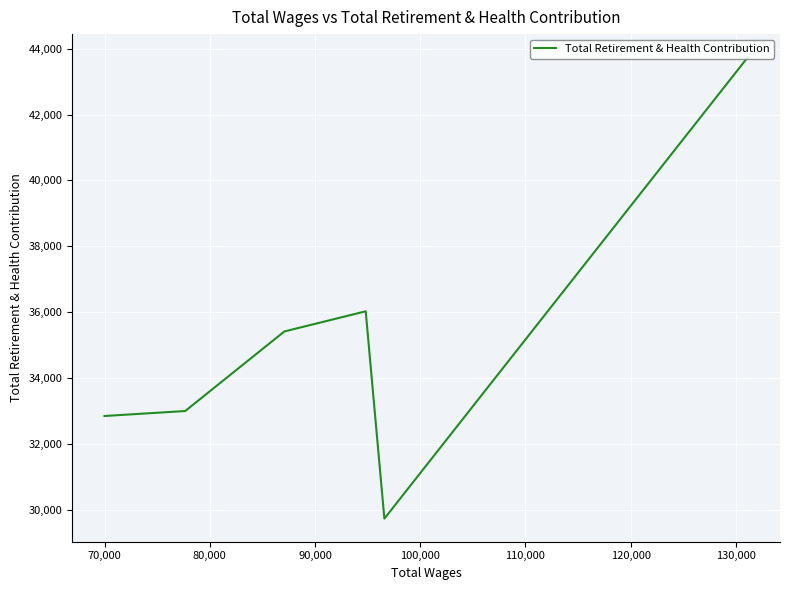

Does the chart display data point markers on the line(s)?

No